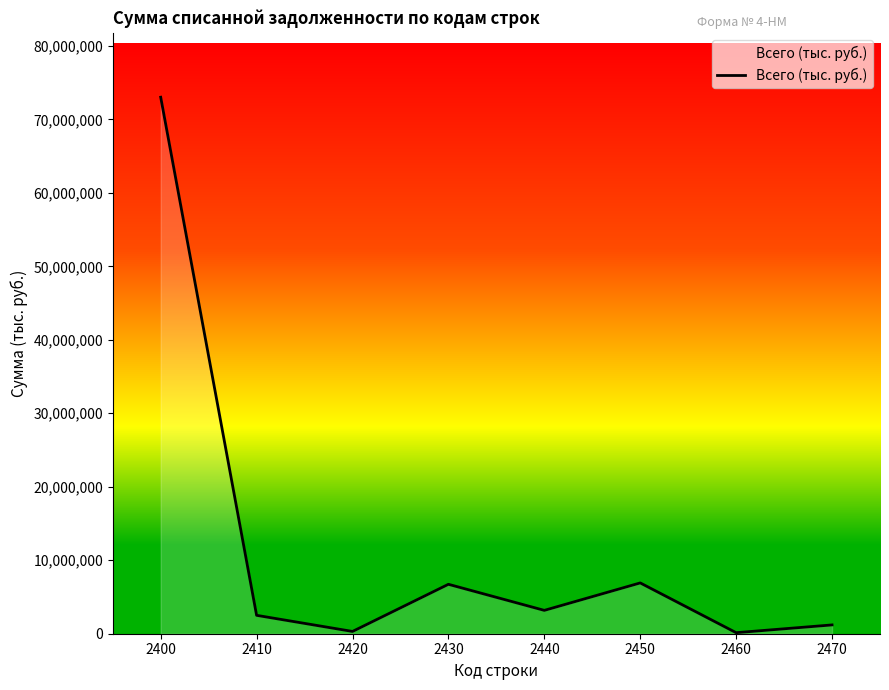

Approximately how many times larger is the value at 2410 compared to 2440?

0.8